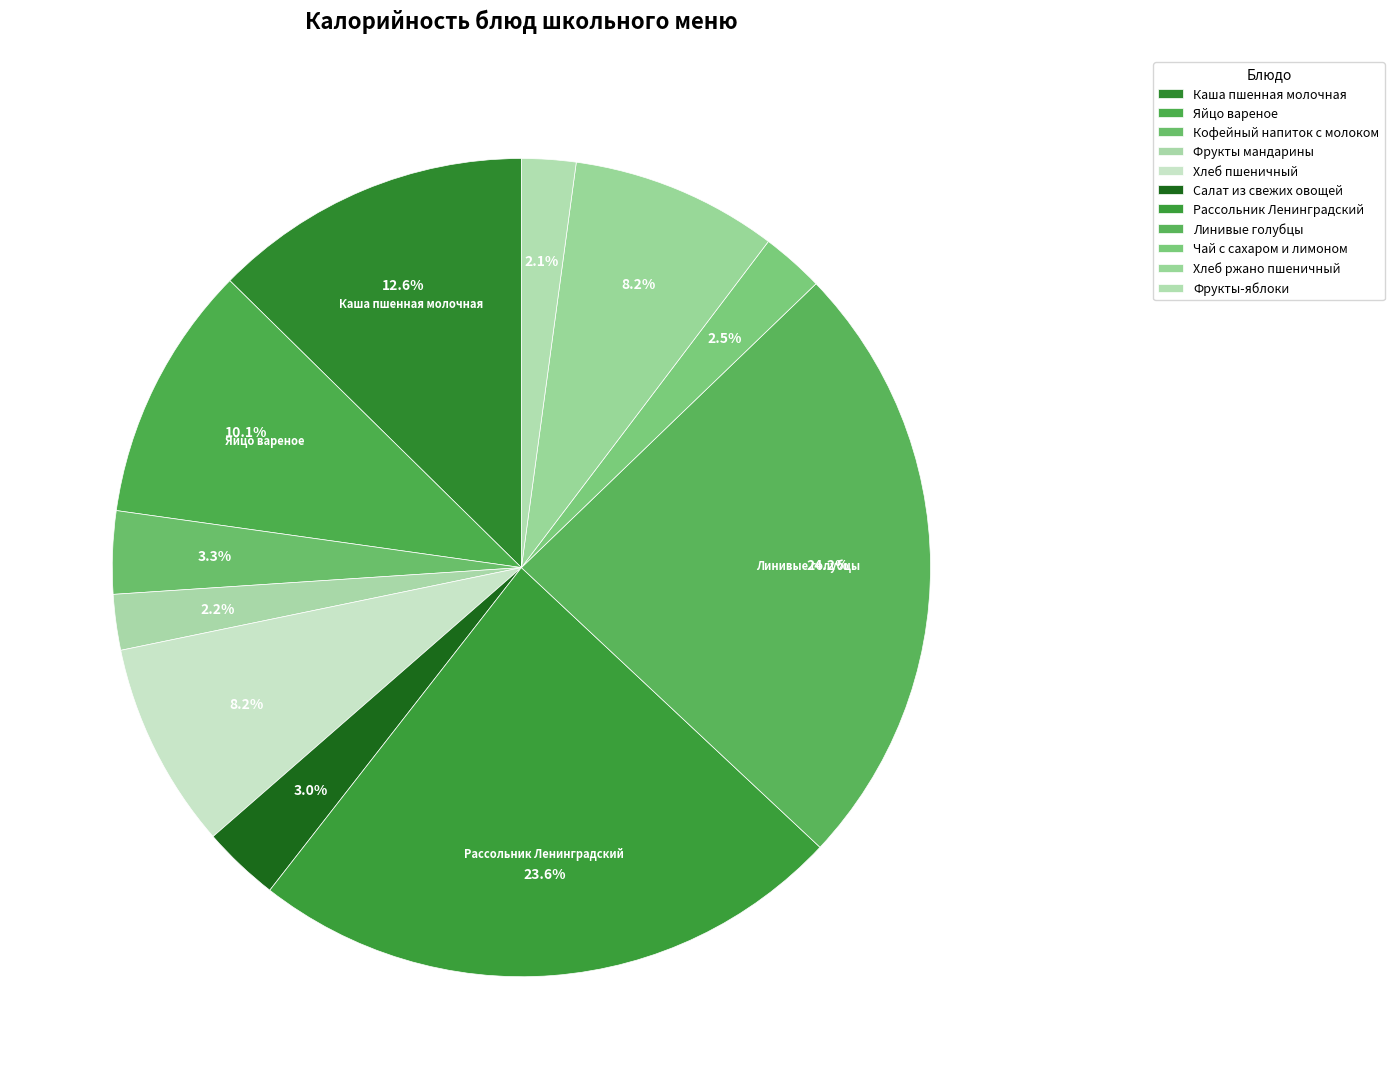

Is Салат из свежих овощей the majority of the pie?

No